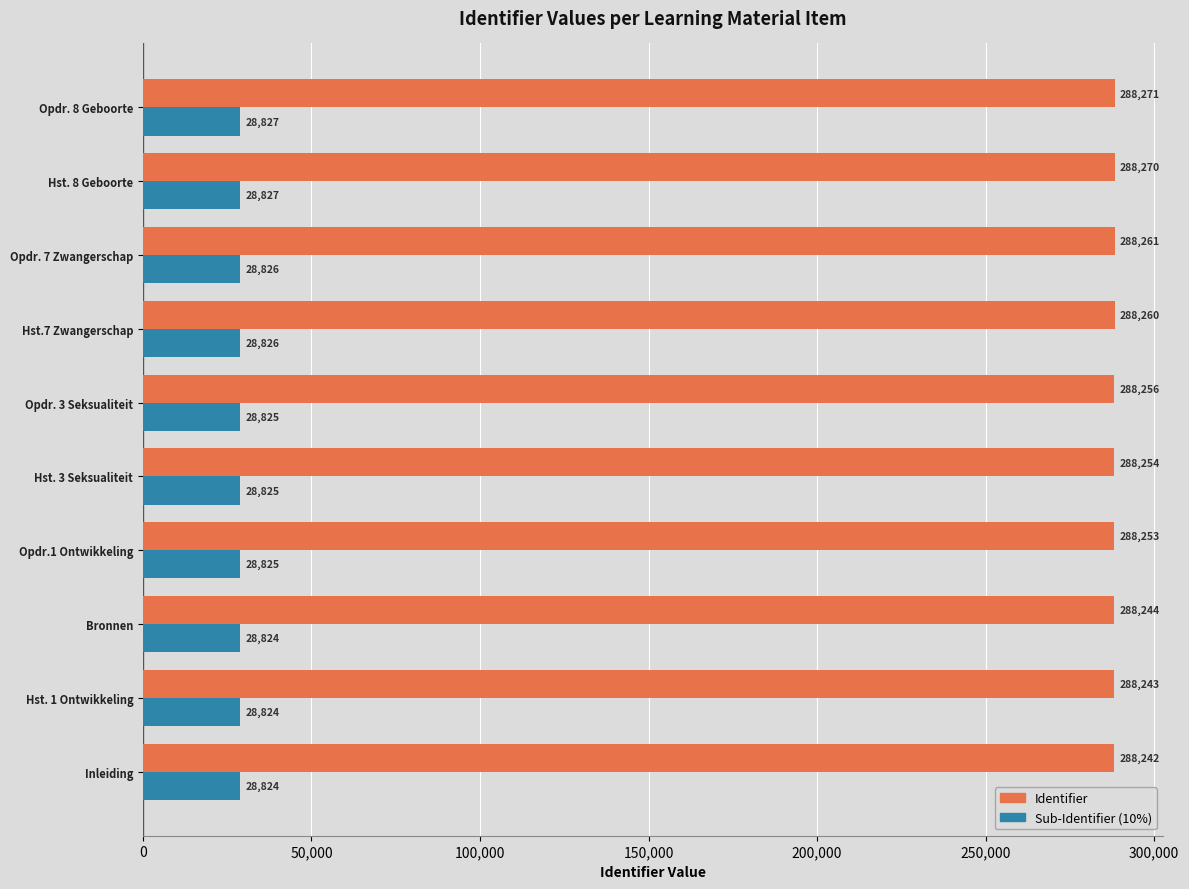

Count the Sub-Identifier (10%) values in the range 28824 to 28826.

8